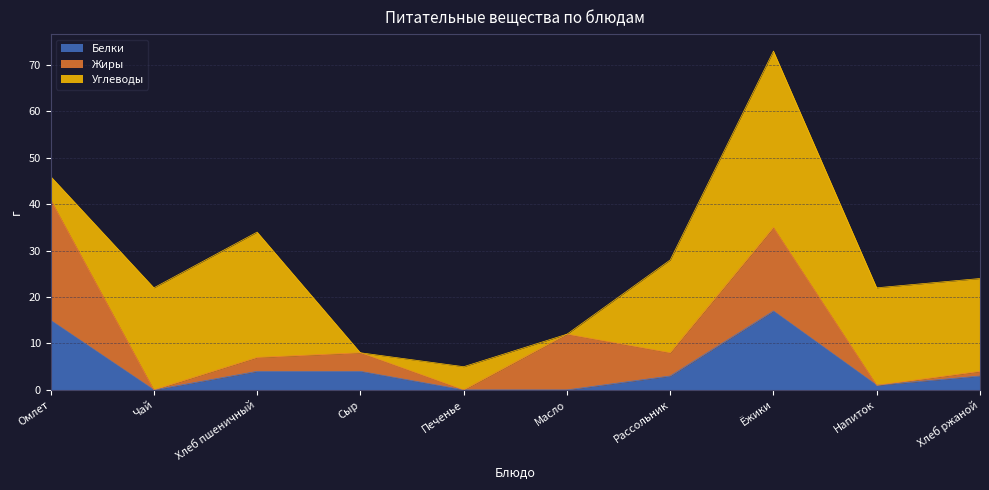

List the series in order of their peak value, highest first.

Углеводы, Жиры, Белки